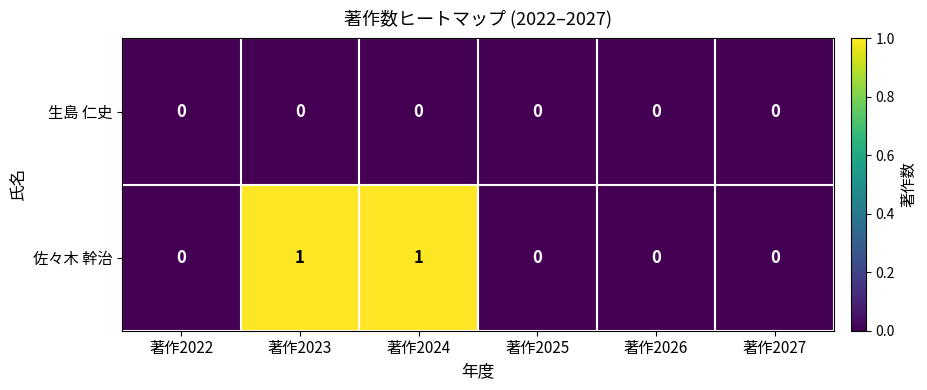

Which series has the largest range (max minus min)?

佐々木 幹治